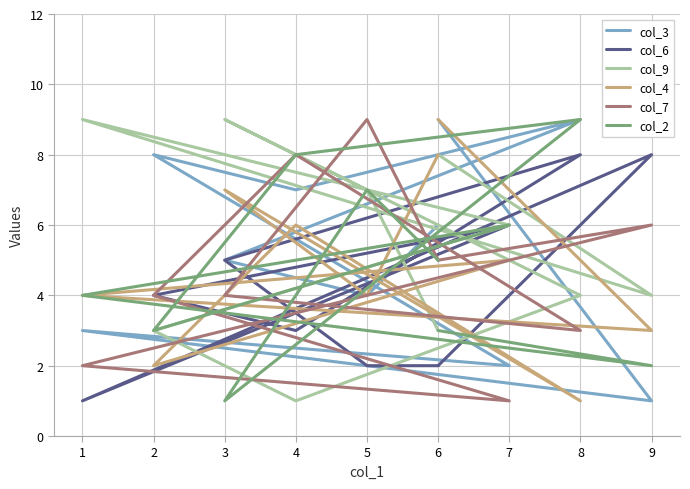

Which series changed the most between 7 and 8?

col_3